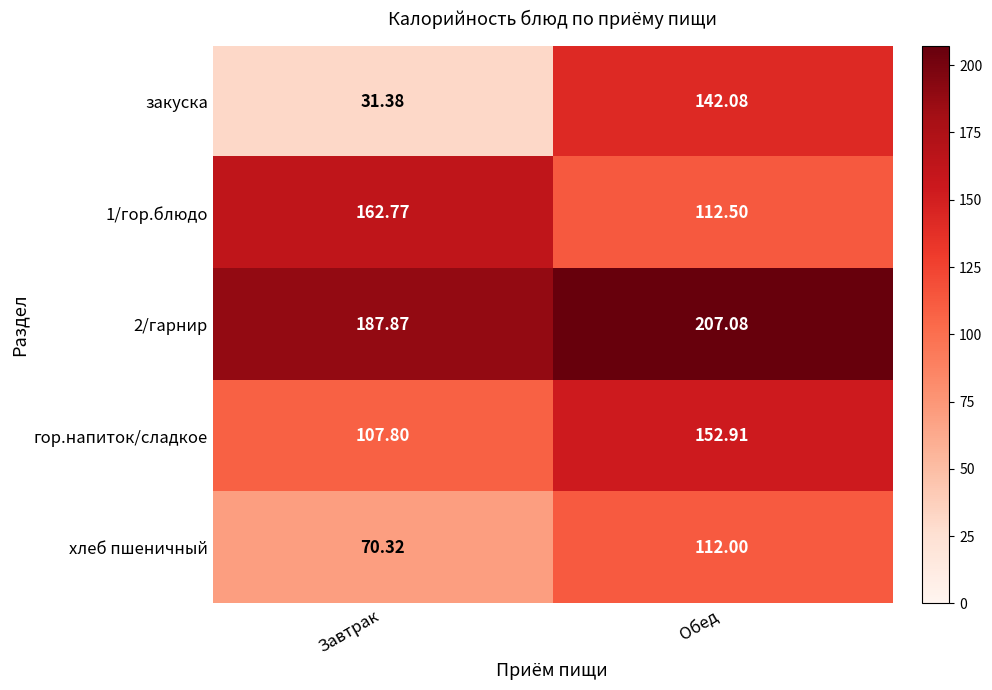

At which label does закуска reach its minimum?

Завтрак